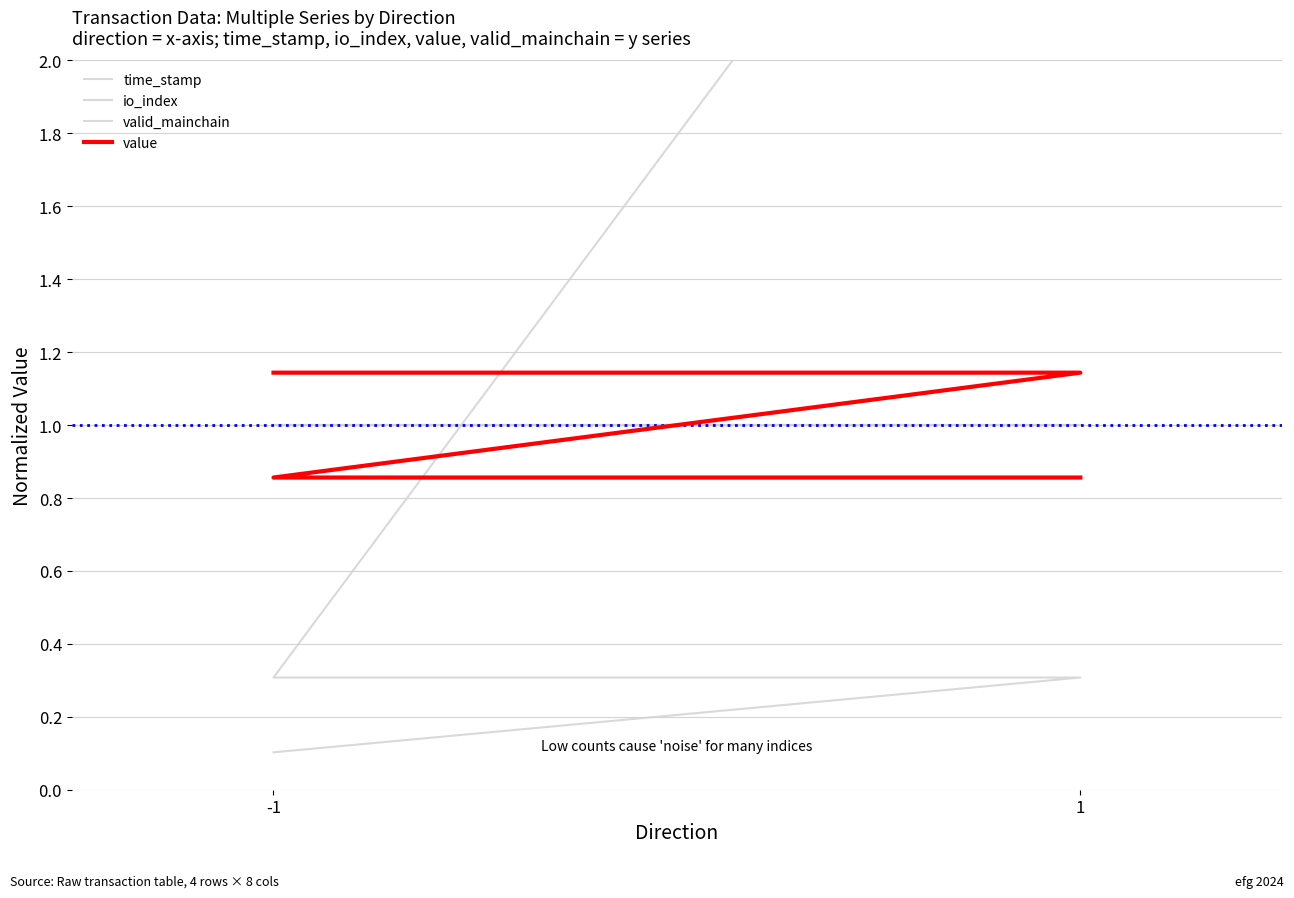

What is the minimum value shown in the chart?

0.1